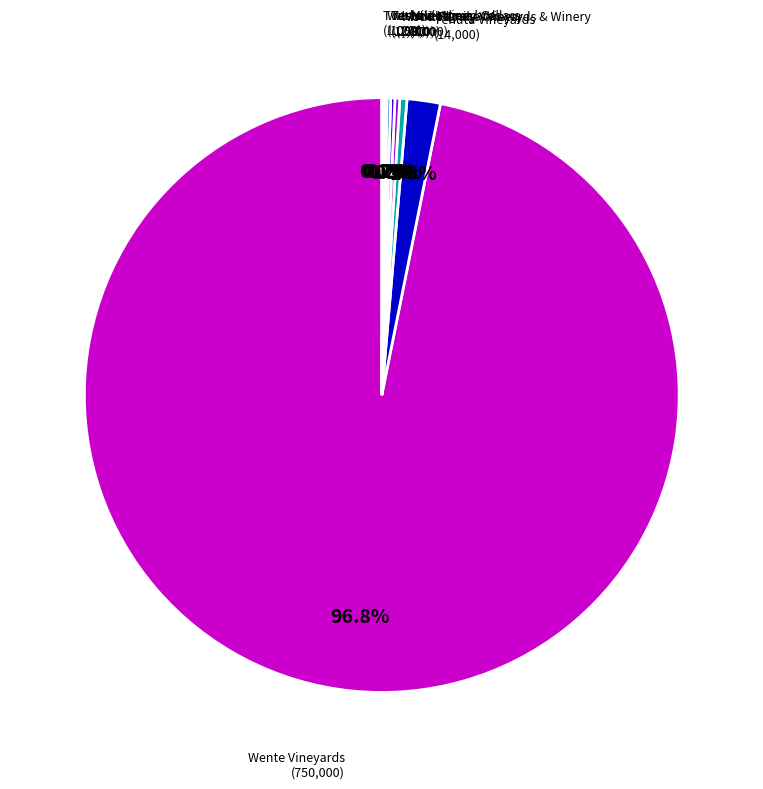

To the nearest percent, what percentage of the pie is Wente Vineyards?

97%